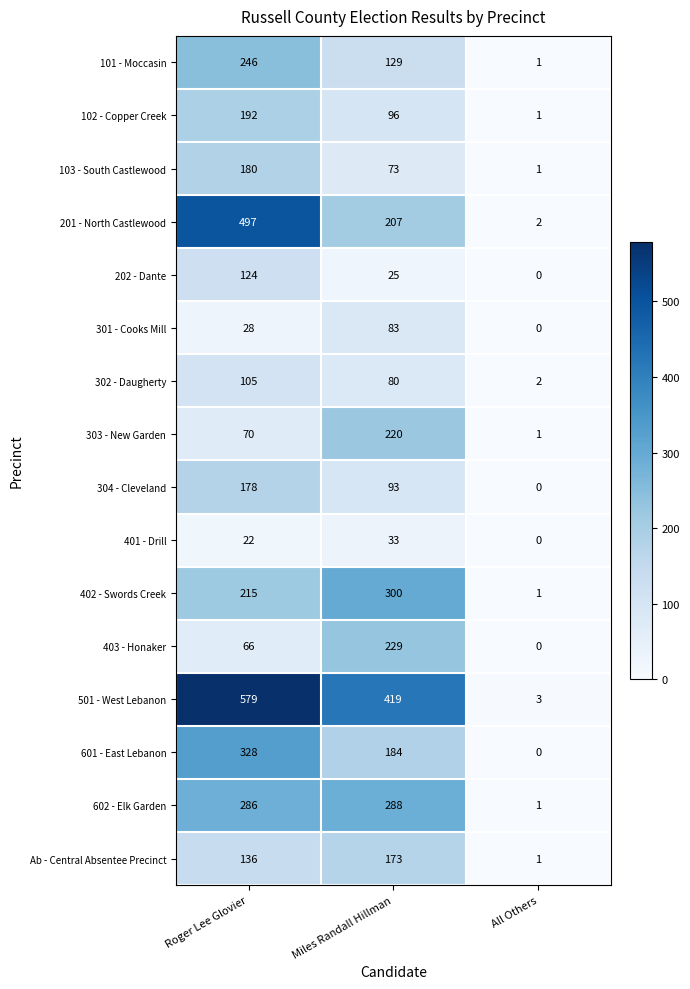

What is the greatest value displayed?

579